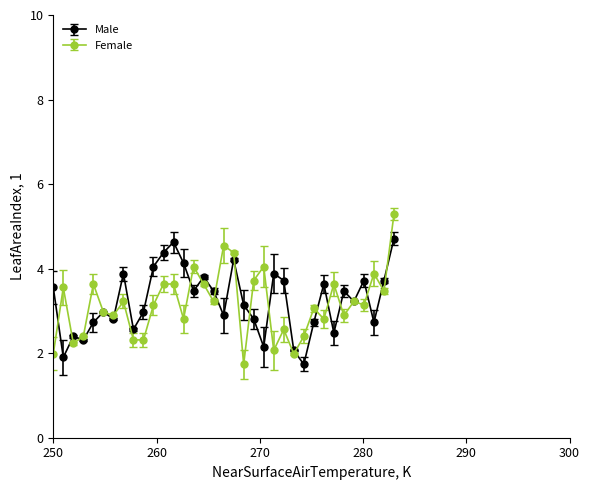

What is the value of the Male point at the 25th from the left?

2.1